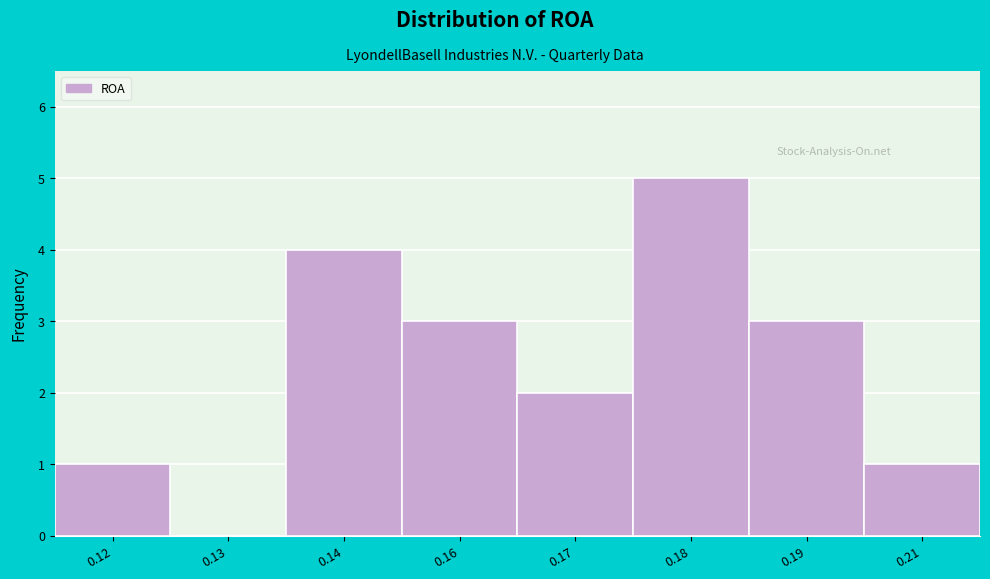

Reading left to right, what are all the values shown in this chart?

0.12=1	0.13=0	0.14=4	0.16=3	0.17=2	0.18=5	0.19=3	0.21=1